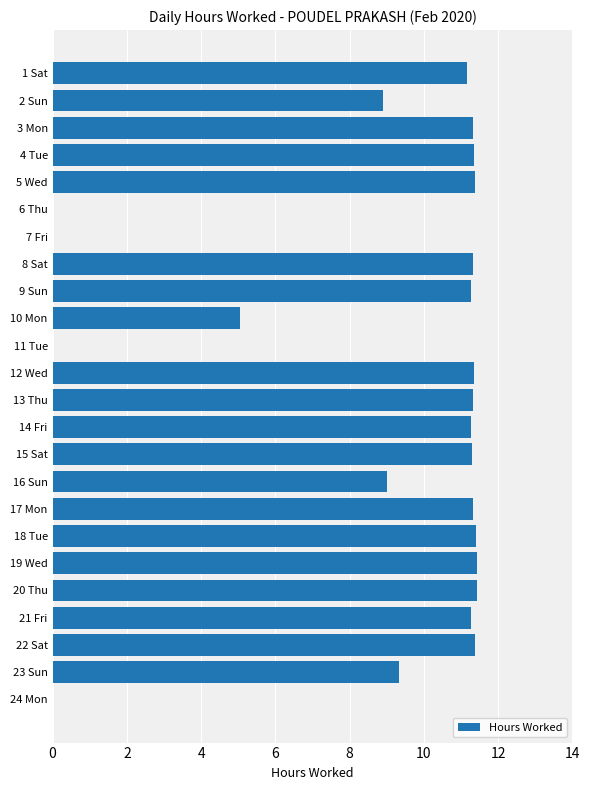

What is the sum of all values?

213.7